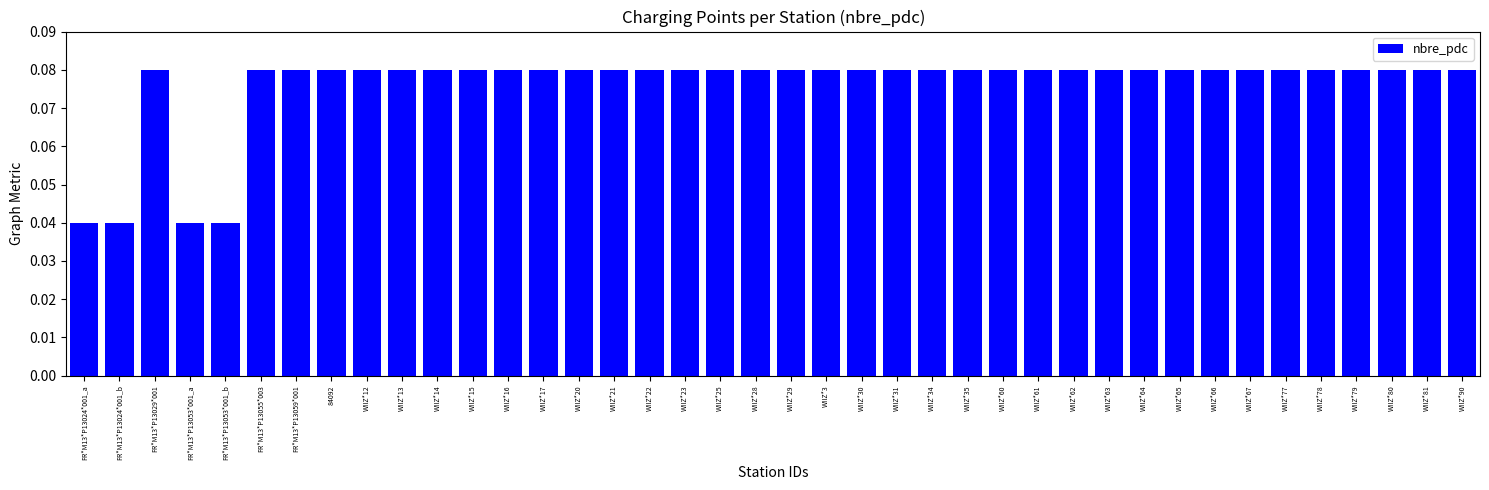

What is the label of the 36th bar from the left?

WIIZ*78